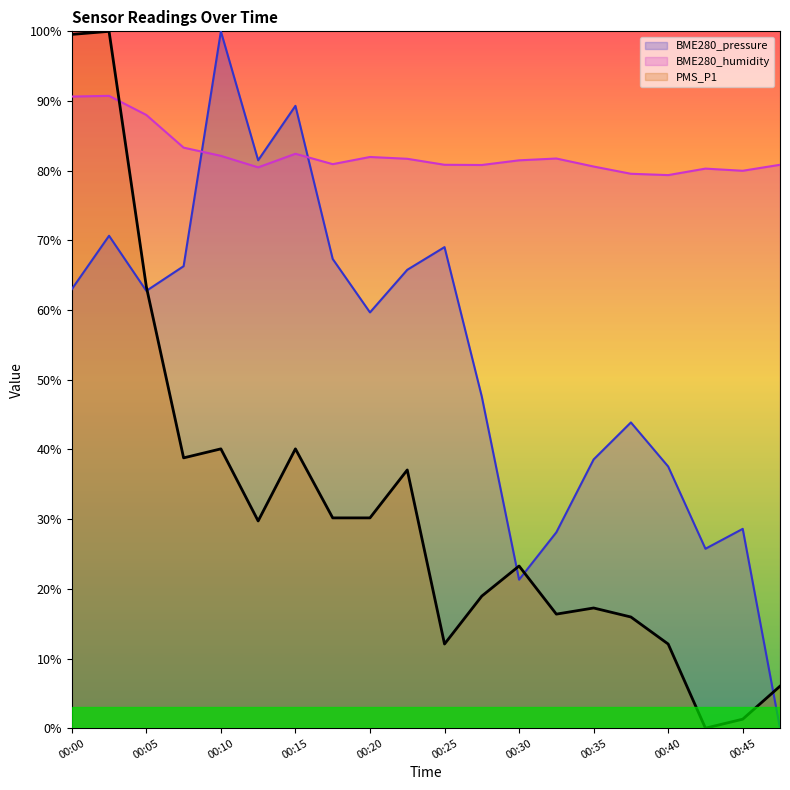

Reading left to right, list all the values displayed in this chart.

BME280_pressure: 63.0	70.7	62.8	66.3	100.0	81.5	89.3	67.3	59.7	65.8	69.0	47.6	21.3	28.1	38.6	43.9	37.6	25.7	28.6	0.0
BME280_humidity: 90.6	90.7	88.0	83.3	82.1	80.5	82.4	80.9	82.0	81.7	80.8	80.8	81.5	81.8	80.6	79.6	79.4	80.3	80.0	80.8
PMS_P1: 99.6	100.0	63.4	38.8	40.1	29.7	40.1	30.2	30.2	37.1	12.1	19.0	23.3	16.4	17.2	16.0	12.1	0.0	1.3	6.0